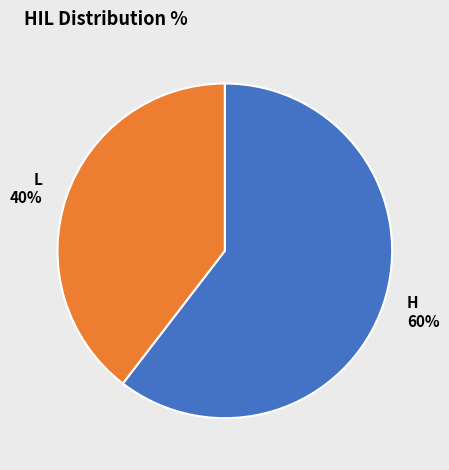

Count the number of slices in the pie.

2